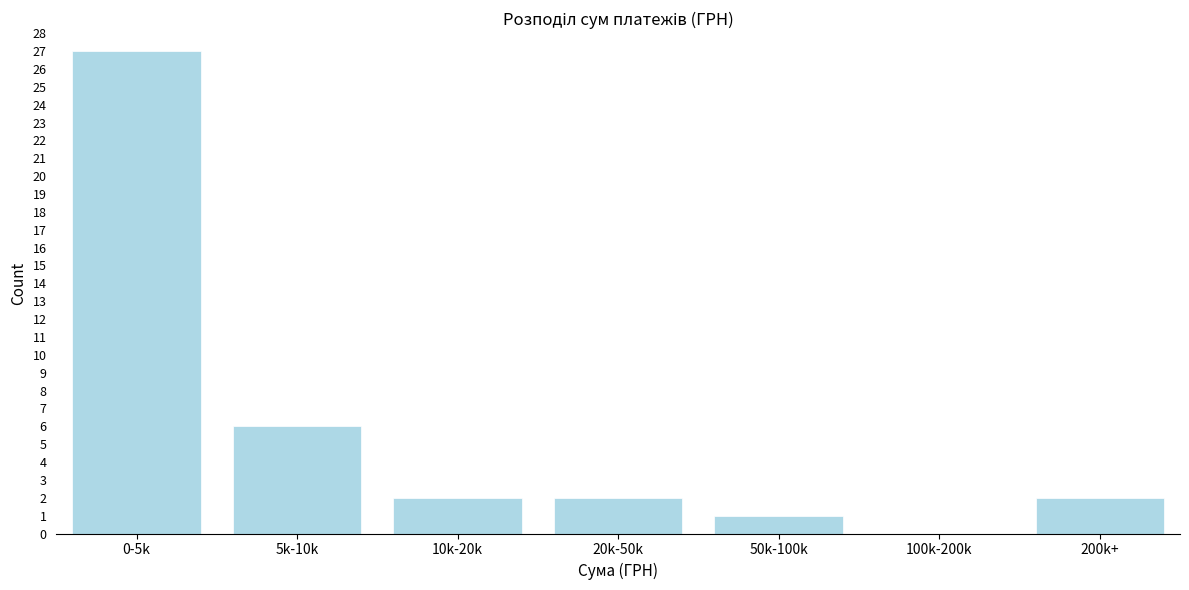

Reading left to right, extract all data points from this chart.

0-5k=27	5k-10k=6	10k-20k=2	20k-50k=2	50k-100k=1	100k-200k=0	200k+=2